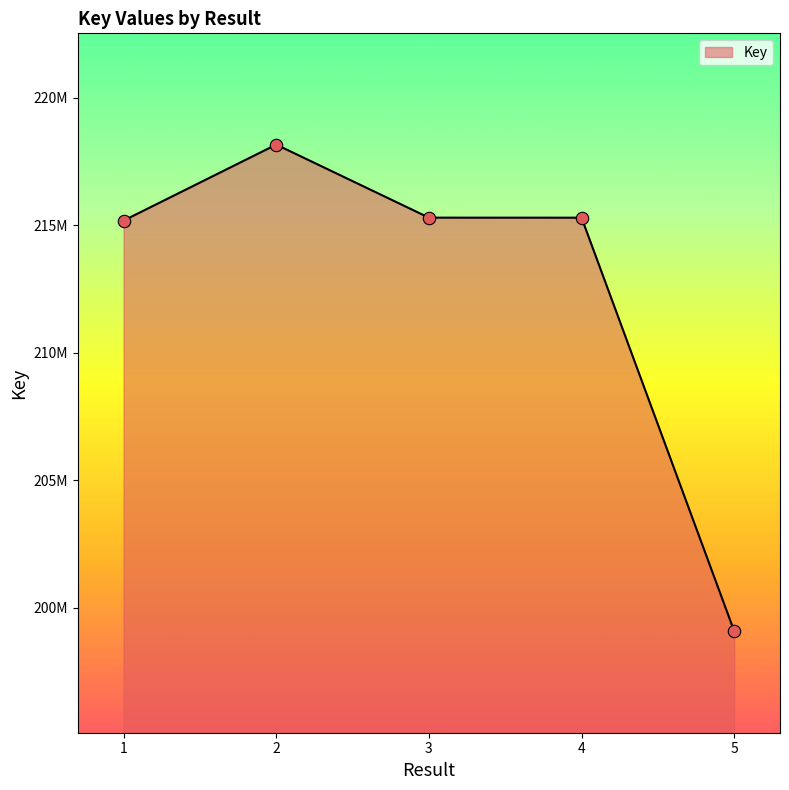

Is this an area chart (filled region under the line)?

Yes